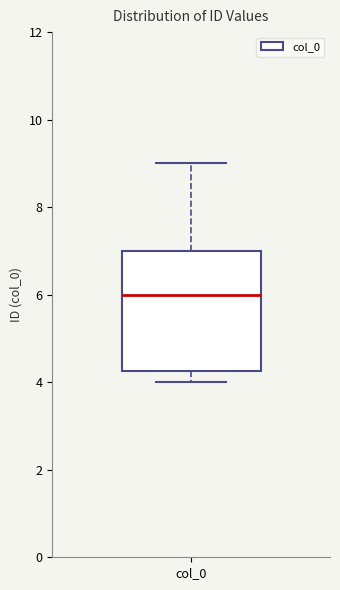

Read this box plot against the y-axis: the position of the median line, the range covered by the box, and the ends of both whiskers. The values are not printed on the chart, so give them approximately, as read against the axis.

median 6.0, box 4.2 to 7.0, whiskers 4.0 to 9.0